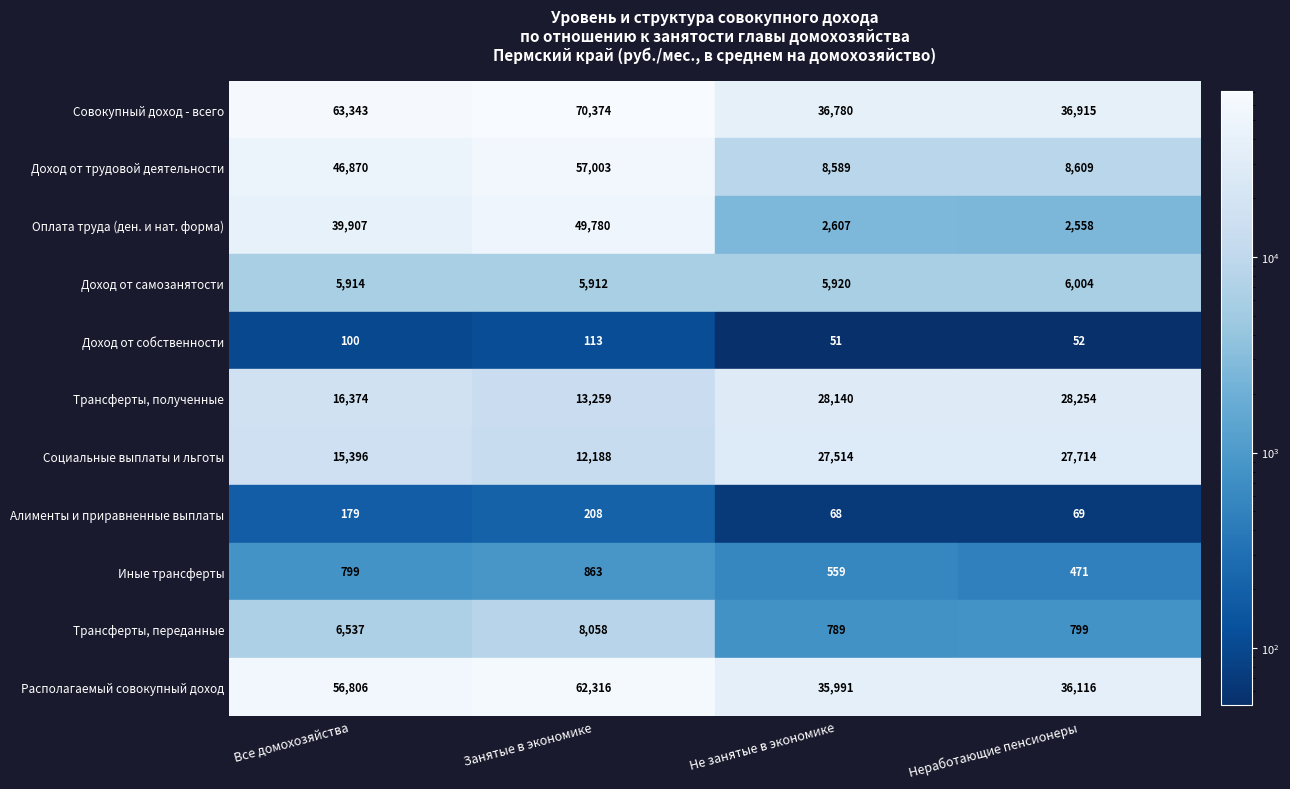

Rank the series at Доход от трудовой деятельности from highest to lowest value.

Совокупный доход - всего, Располагаемый совокупный доход, Доход от трудовой деятельности, Оплата труда в денежной и натуральной форме, Трансферты, полученные, Социальные выплаты и льготы, Трансферты, переданные, Доход от самостоятельной занятости, Иные денежные и натуральные трансферты, Алименты и приравненные выплаты, Доход от собственности